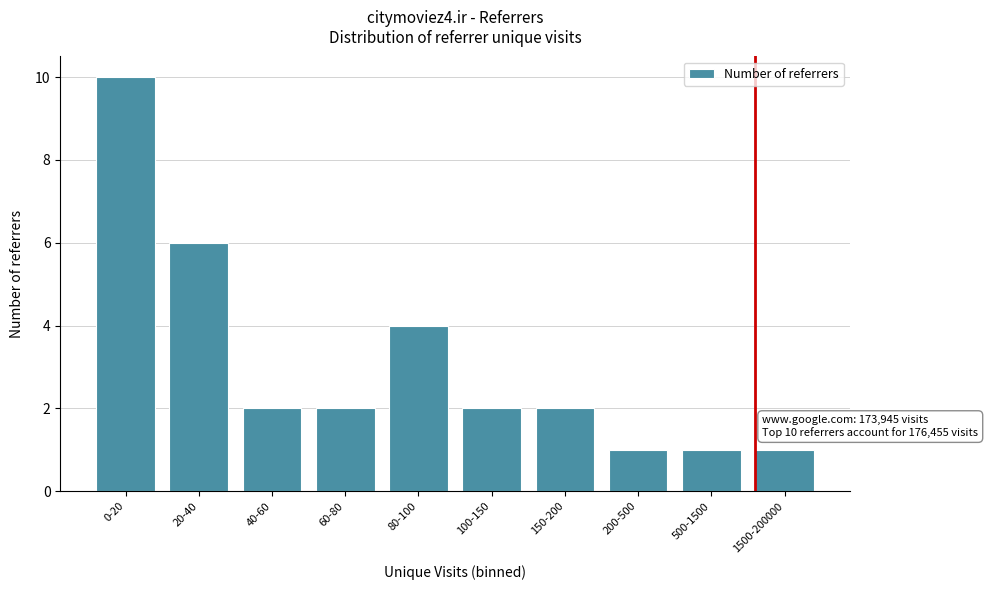

Reading left to right, transcribe all the data shown in this chart.

0-20=10	20-40=6	40-60=2	60-80=2	80-100=4	100-150=2	150-200=2	200-500=1	500-1500=1	1500-200000=1